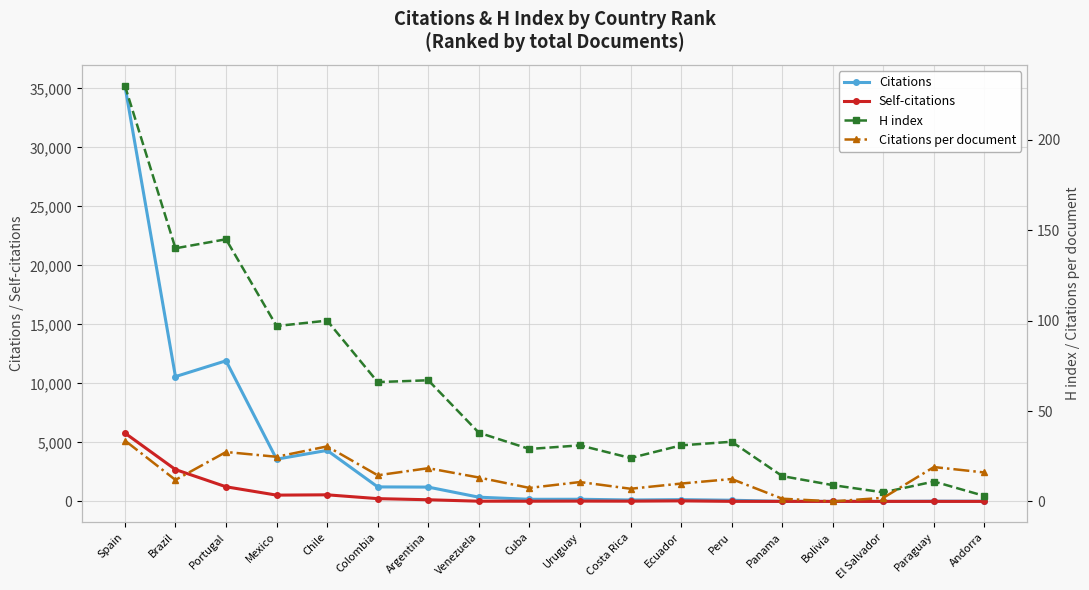

In Self-citations, how many points are higher than both neighbors (excluding endpoints)?

3